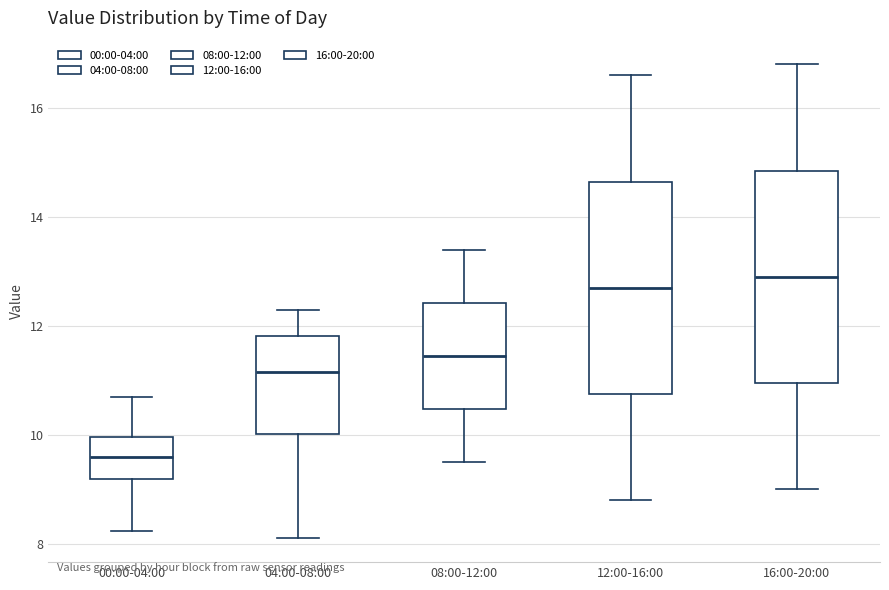

Which box's median line is the highest?

16:00-20:00